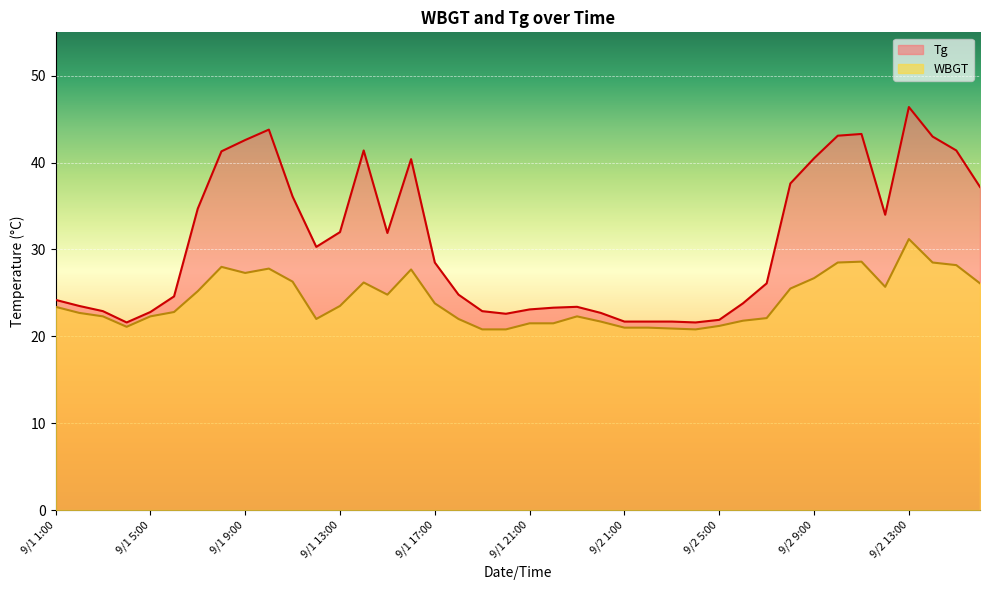

What is the difference between the highest and lowest values at 9/2 7:00?

4.0